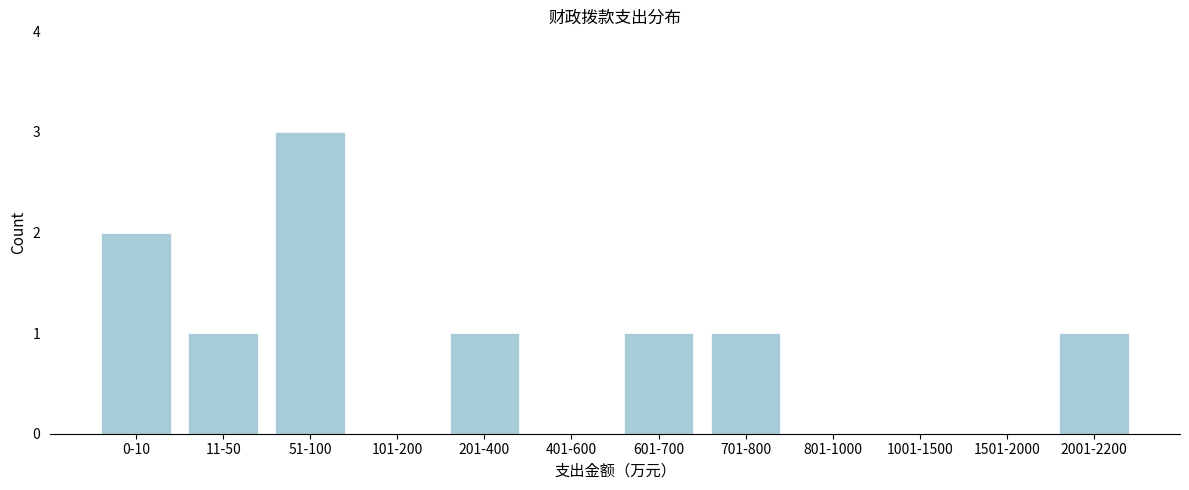

Reading left to right, what are all the values shown in this chart?

0-10=2	11-50=1	51-100=3	101-200=0	201-400=1	401-600=0	601-700=1	701-800=1	801-1000=0	1001-1500=0	1501-2000=0	2001-2200=1